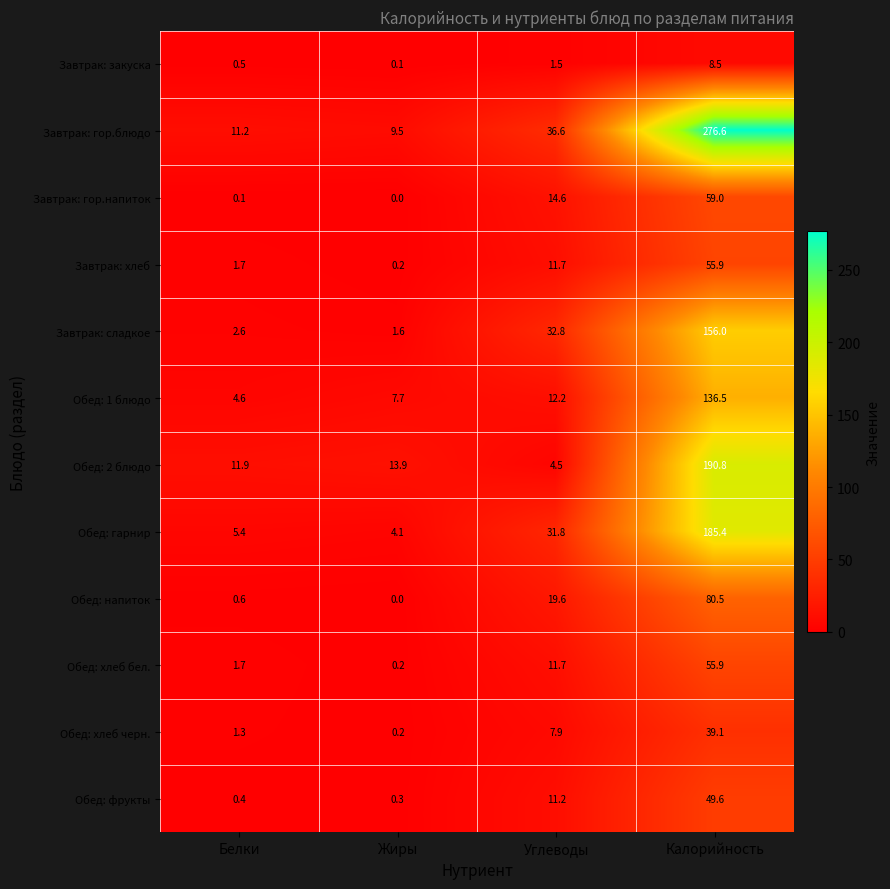

What is the total value across all series at Белки?

42.0